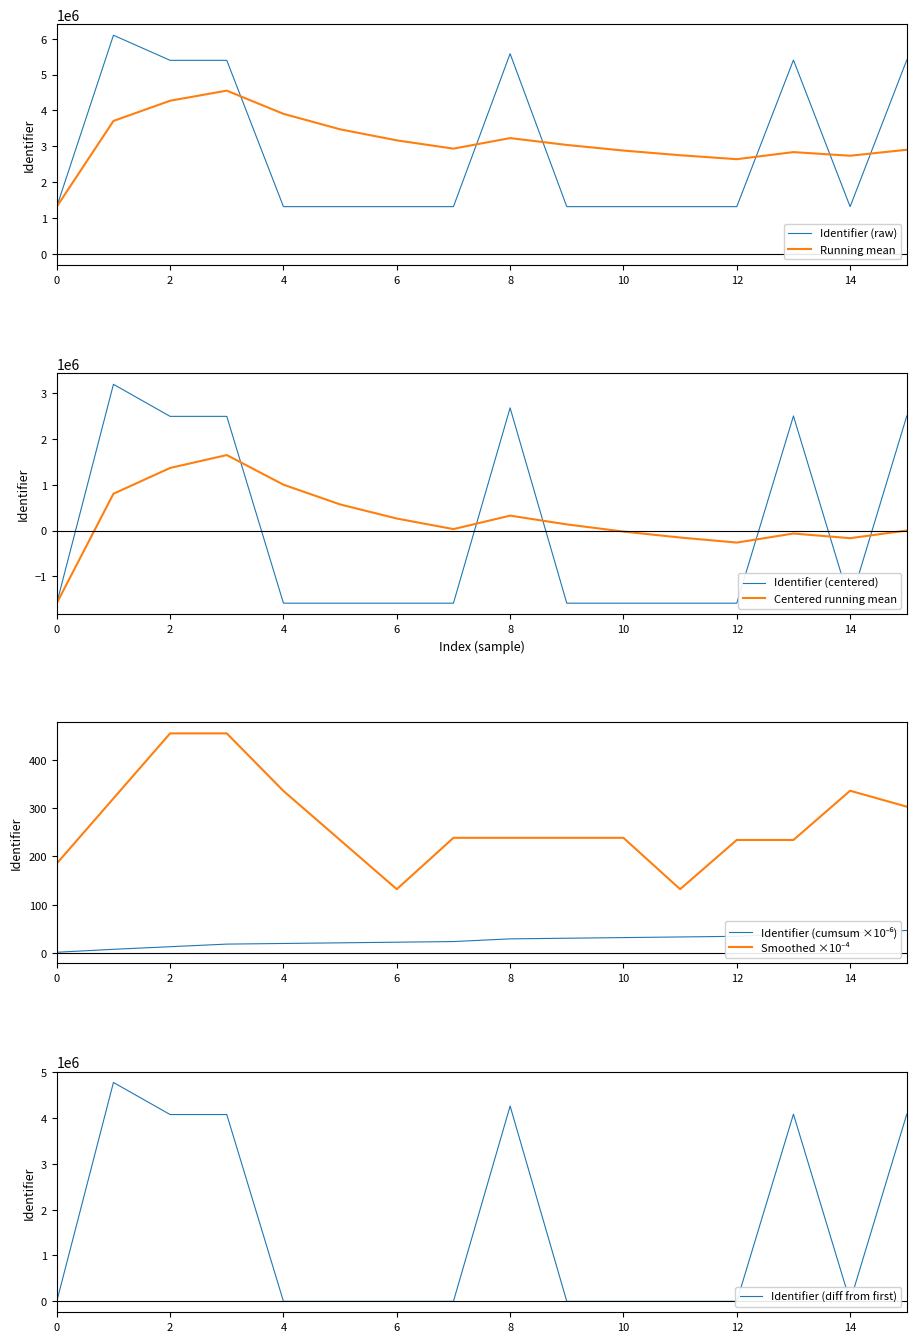

What is the smallest value displayed?

1321148